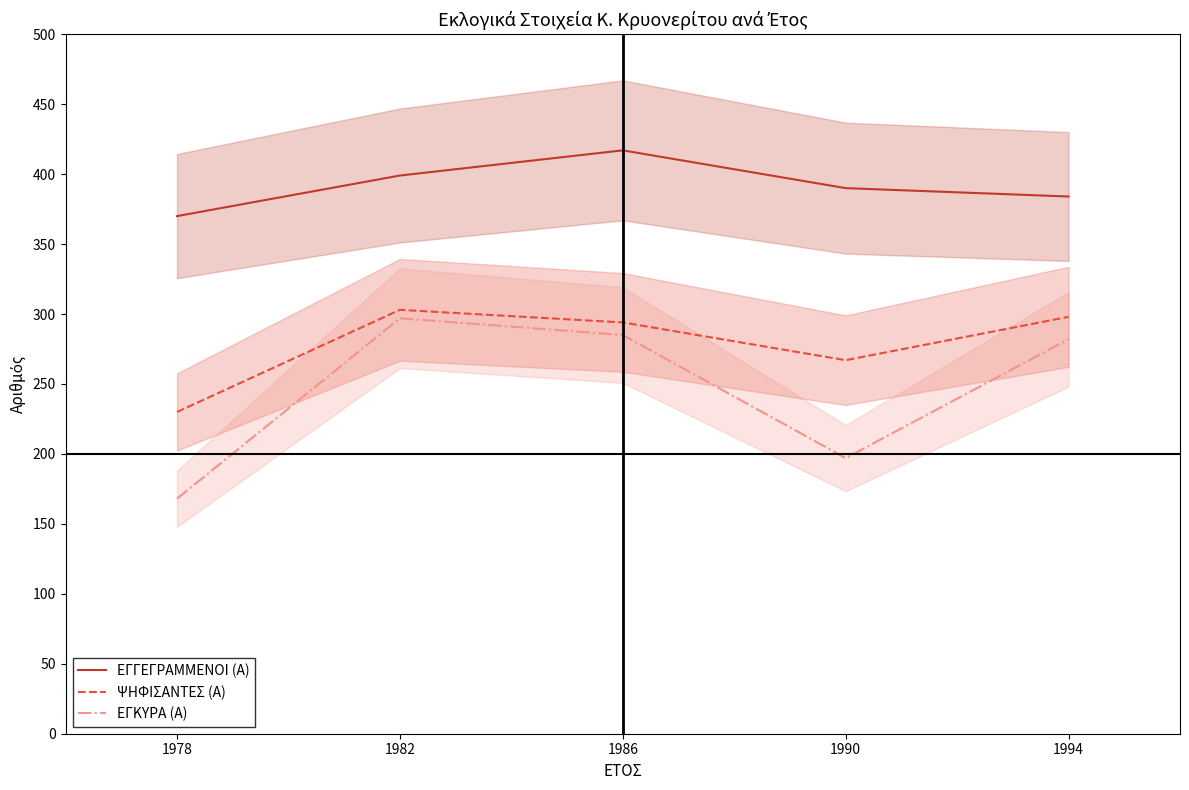

How many lines are shown in the chart?

3